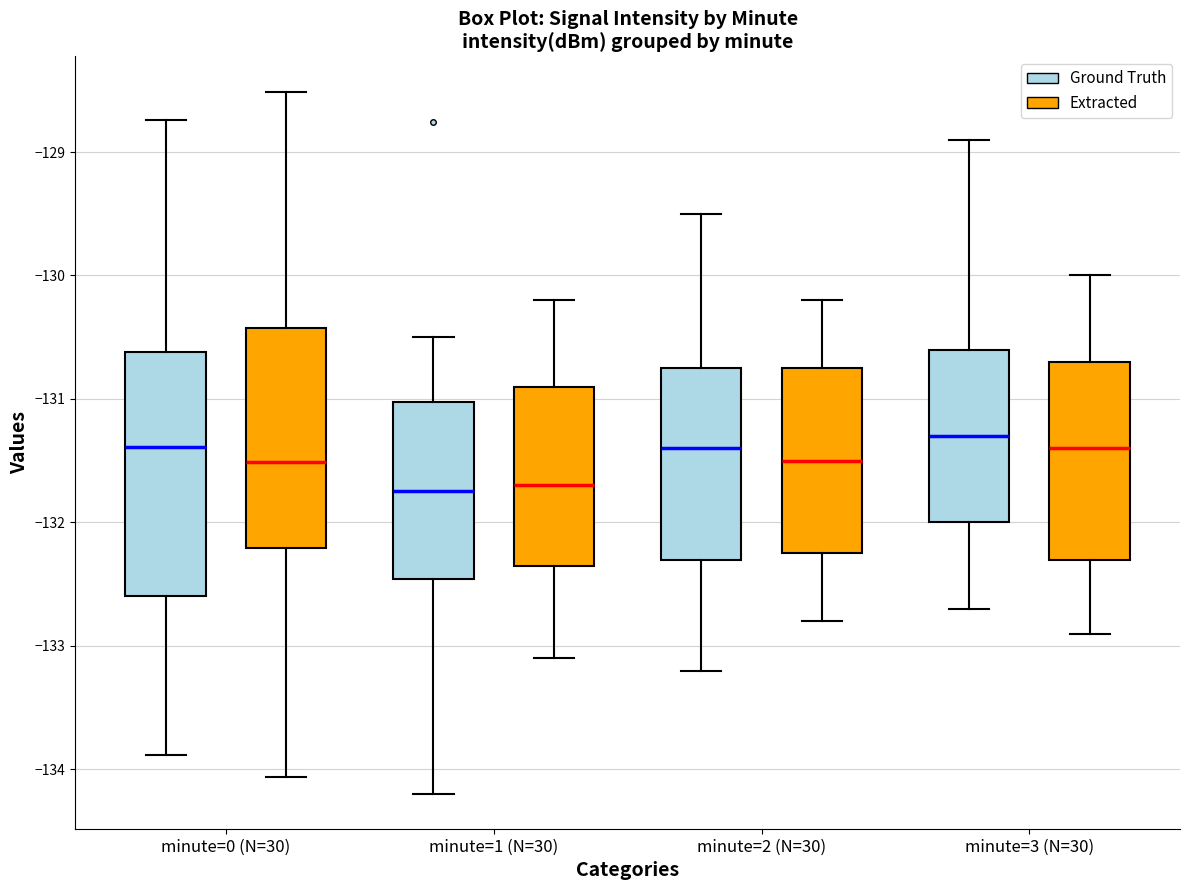

Reading left to right, read every box against the y-axis: the position of its median line, the range the box covers, and the ends of its whiskers. The values are not printed on the chart, so give them approximately, as read against the axis.

minute=0 (N=30) (Ground Truth): median -131.4, box -132.6 to -130.6, whiskers -133.9 to -128.7
minute=0 (N=30) (Extracted): median -131.5, box -132.2 to -130.4, whiskers -134.1 to -128.5
minute=1 (N=30) (Ground Truth): median -131.7, box -132.5 to -131.0, whiskers -134.2 to -130.5
minute=1 (N=30) (Extracted): median -131.7, box -132.3 to -130.9, whiskers -133.1 to -130.2
minute=2 (N=30) (Ground Truth): median -131.4, box -132.3 to -130.7, whiskers -133.2 to -129.5
minute=2 (N=30) (Extracted): median -131.5, box -132.2 to -130.7, whiskers -132.8 to -130.2
minute=3 (N=30) (Ground Truth): median -131.3, box -132.0 to -130.6, whiskers -132.7 to -128.9
minute=3 (N=30) (Extracted): median -131.4, box -132.3 to -130.7, whiskers -132.9 to -130.0